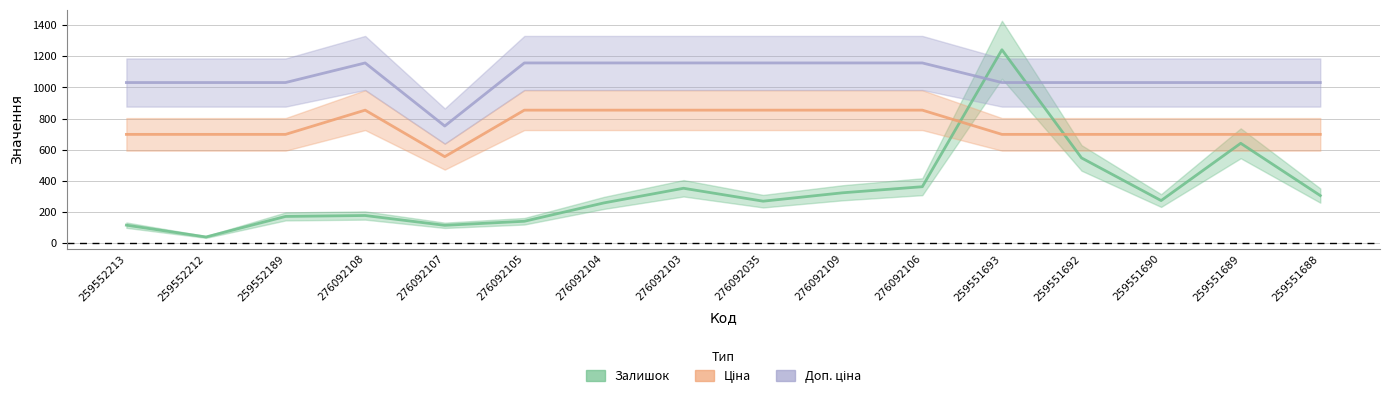

Is the value of Доп. ціна at 276092035 greater than the value of Ціна at 276092106?

Yes